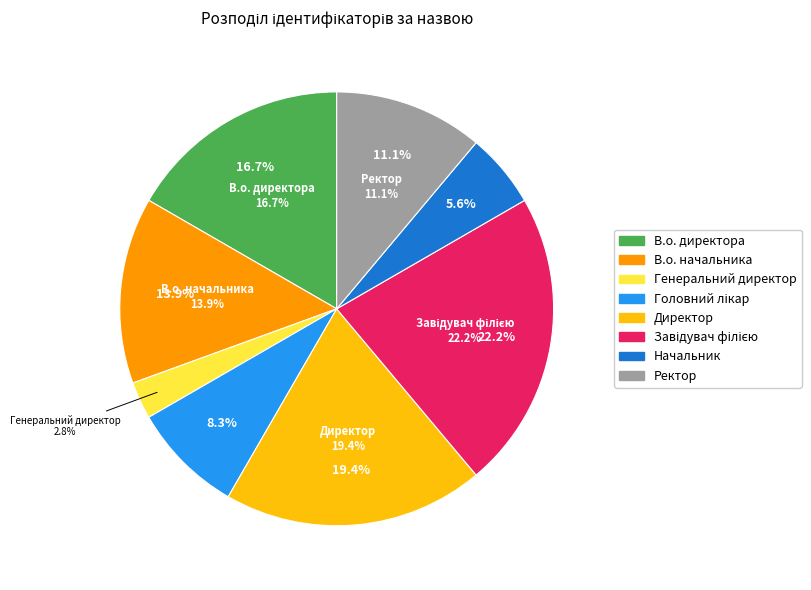

What is the change in value from В.о. директора to В.о. начальника?

-1